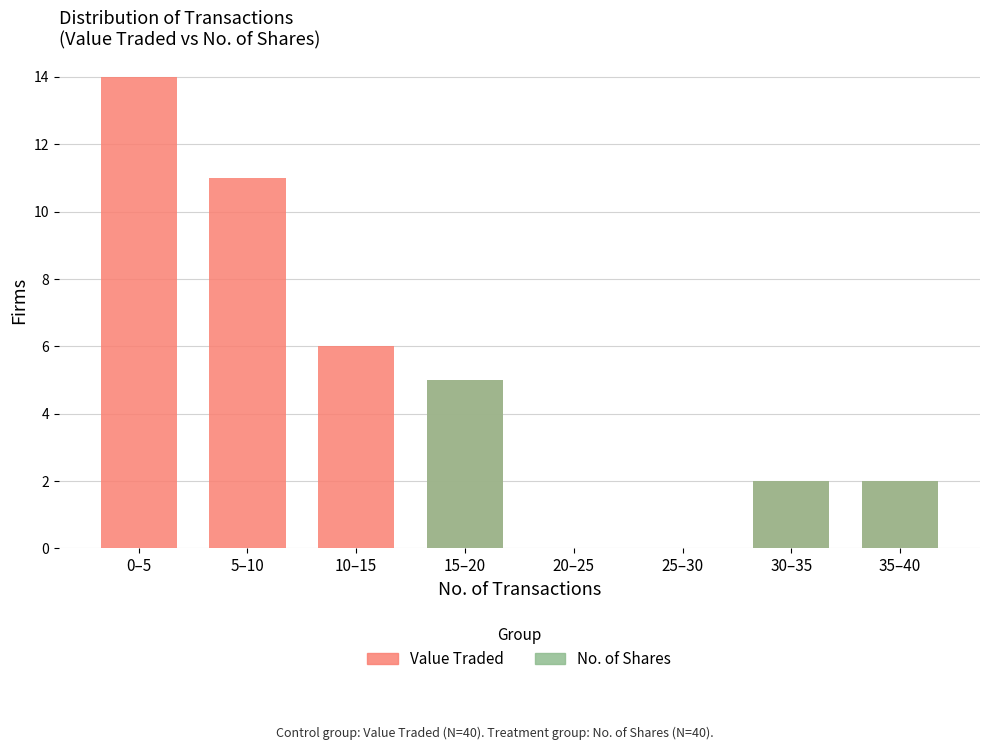

Reading left to right, what are all the values shown in this chart?

Value Traded (Control): 0–5=14	5–10=11	10–15=6	15–20=5	20–25=0	25–30=0	30–35=2	35–40=2
No. of Shares (Treatment): 0–5=0	5–10=0	10–15=0	15–20=5	20–25=0	25–30=0	30–35=2	35–40=2